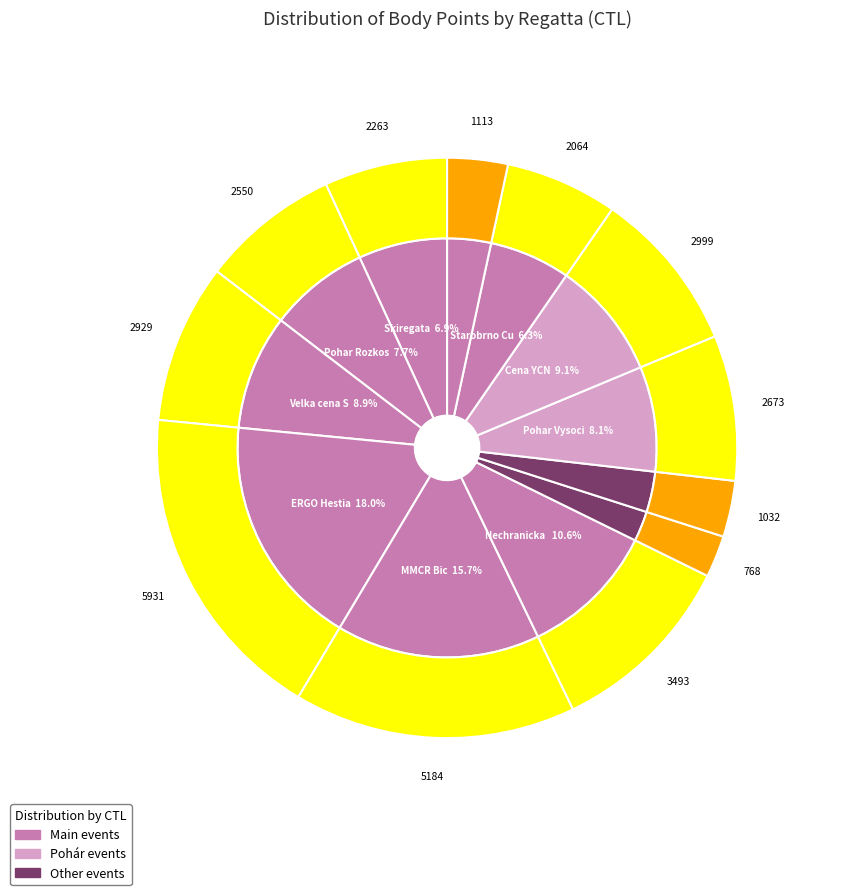

How many segments does this pie chart have?

12